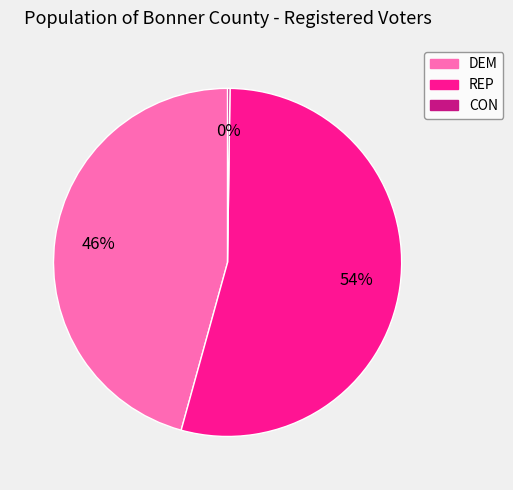

Which slice is the largest?

REP